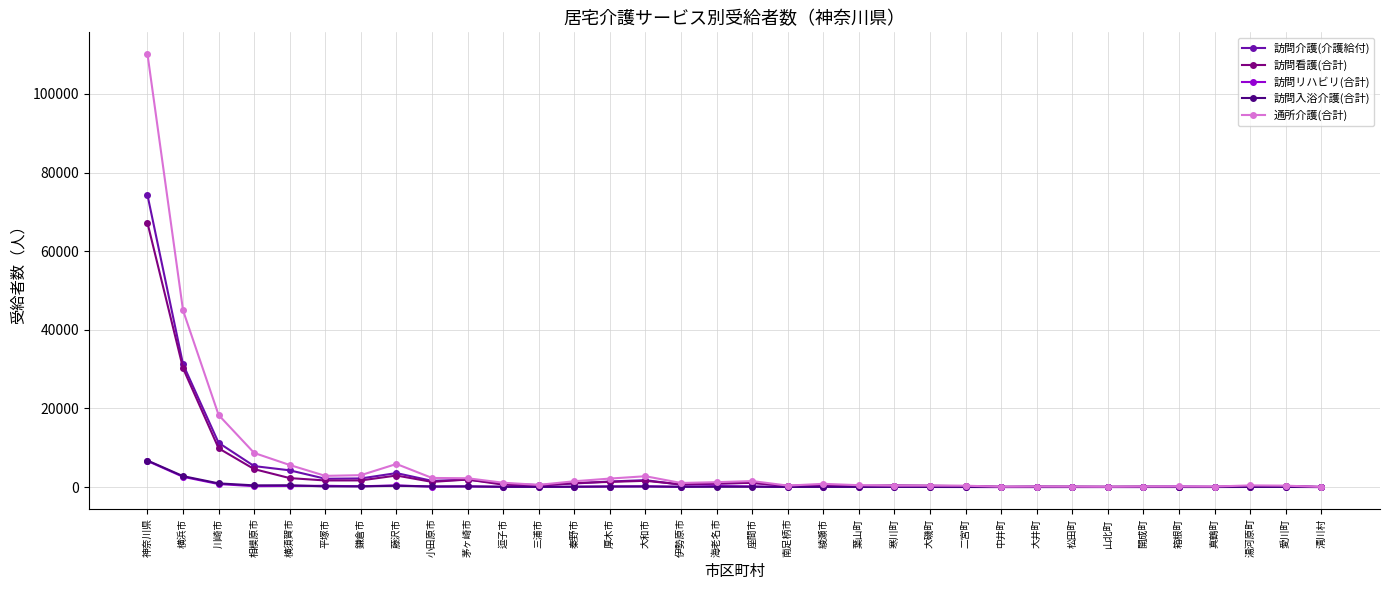

What is the label of the 32nd point from the right?

川崎市